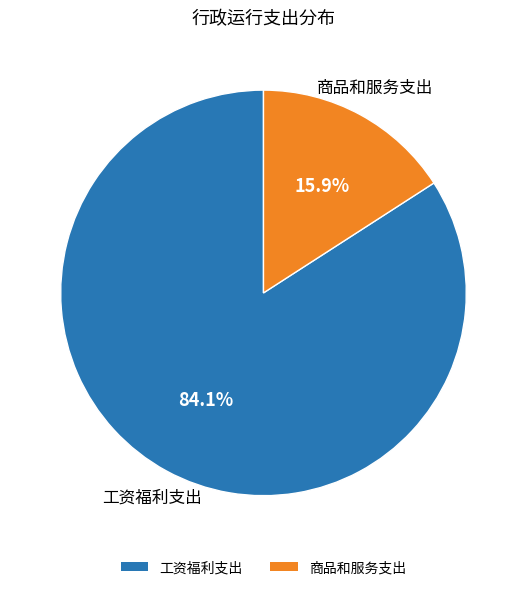

To the nearest percent, what portion does 工资福利支出 represent?

84%